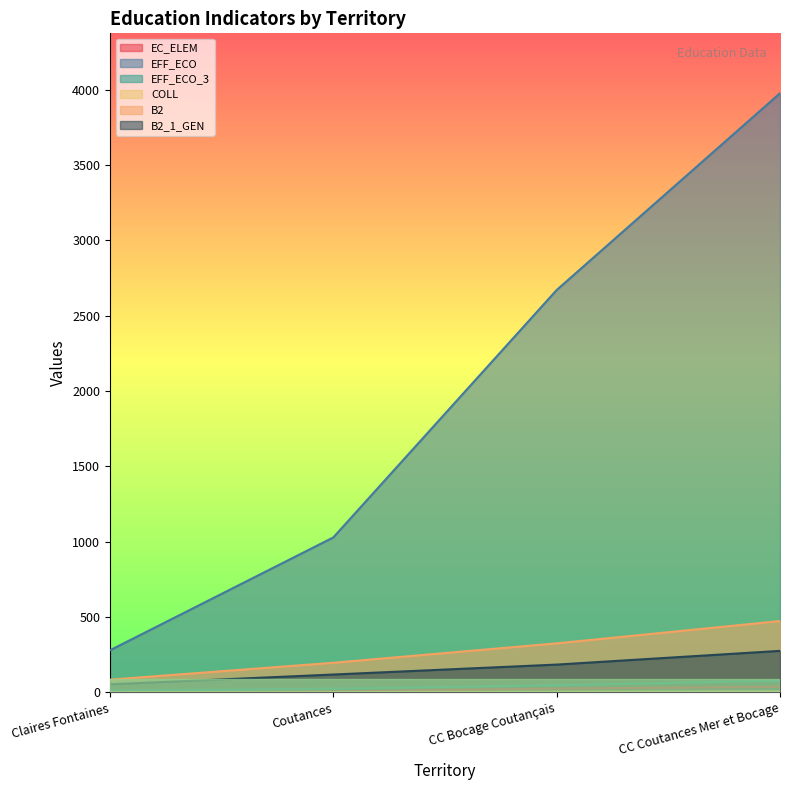

True or false: B2 and B2_1_GEN cross at least once.

False